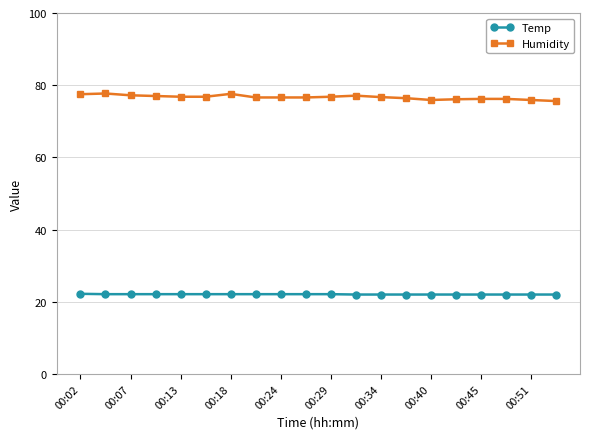

What is the difference between the maximum and minimum values in the Humidity series?

2.1